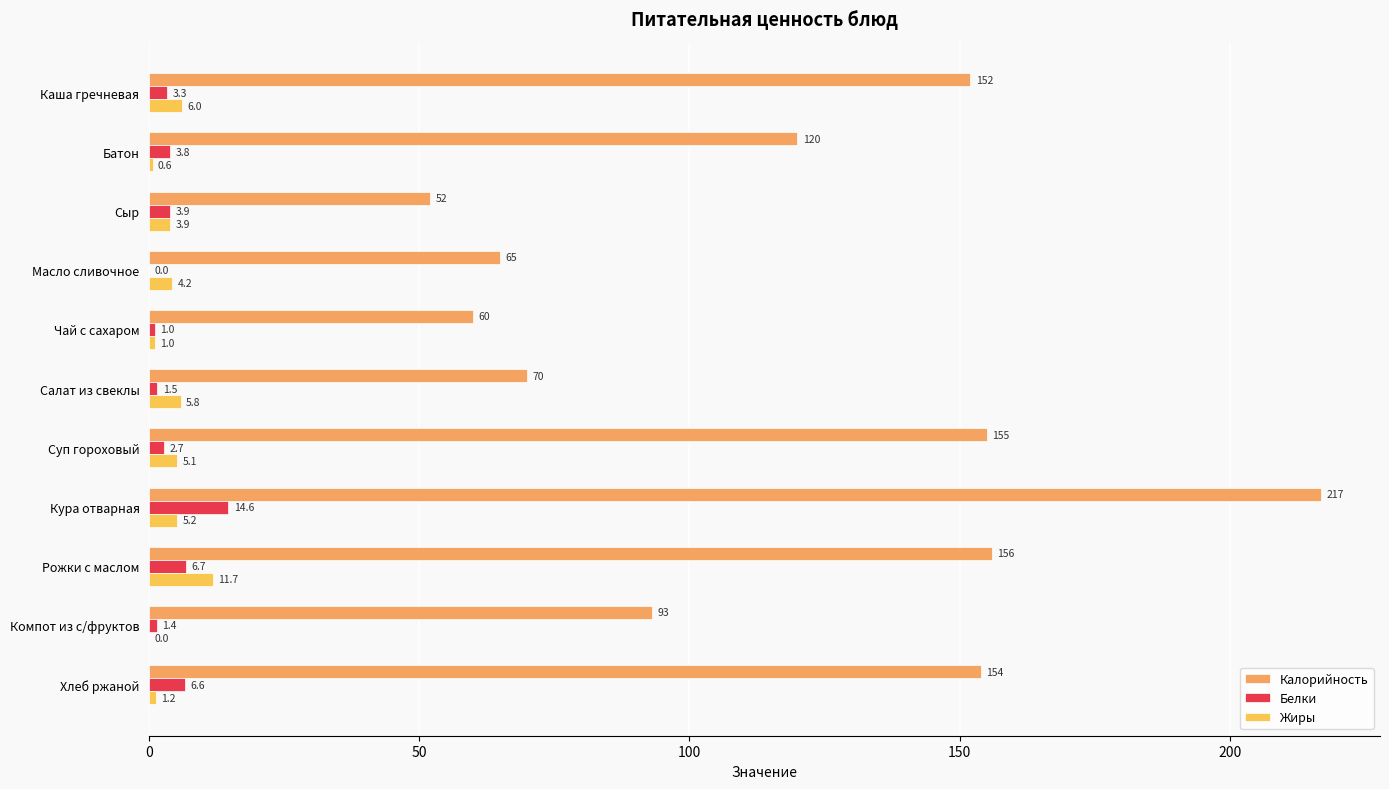

How many positive values does the Белки series have?

10